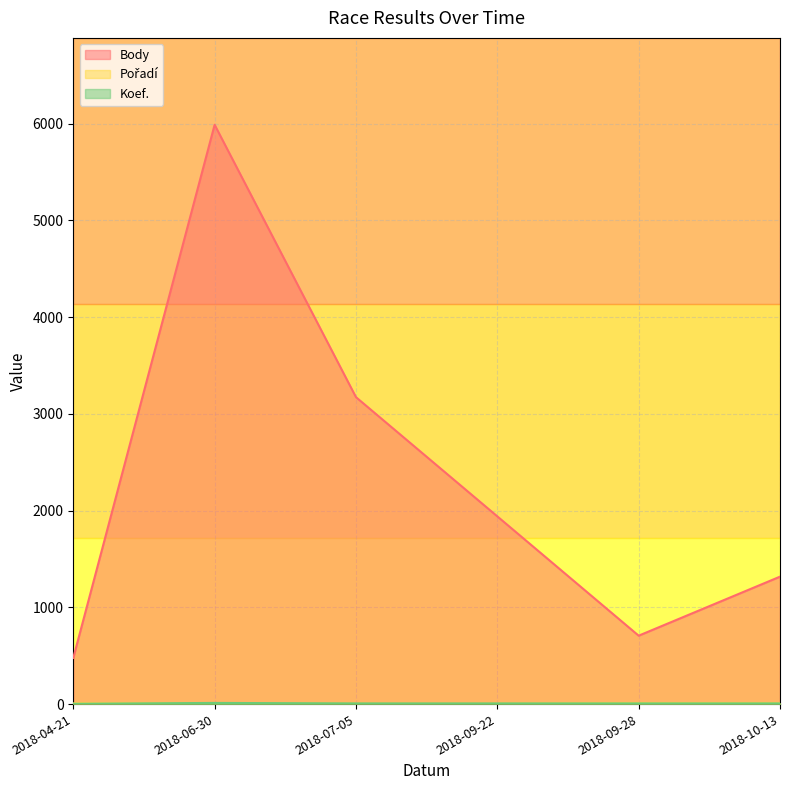

Between 2018-06-30 and 2018-10-13, which series saw the biggest shift?

Body